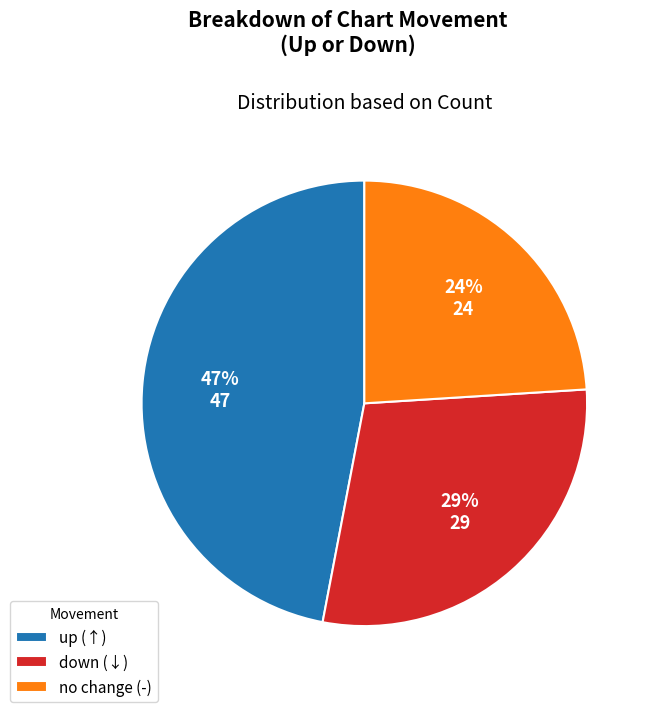

Which has a higher value, no change (-) or down (↓)?

down (↓)